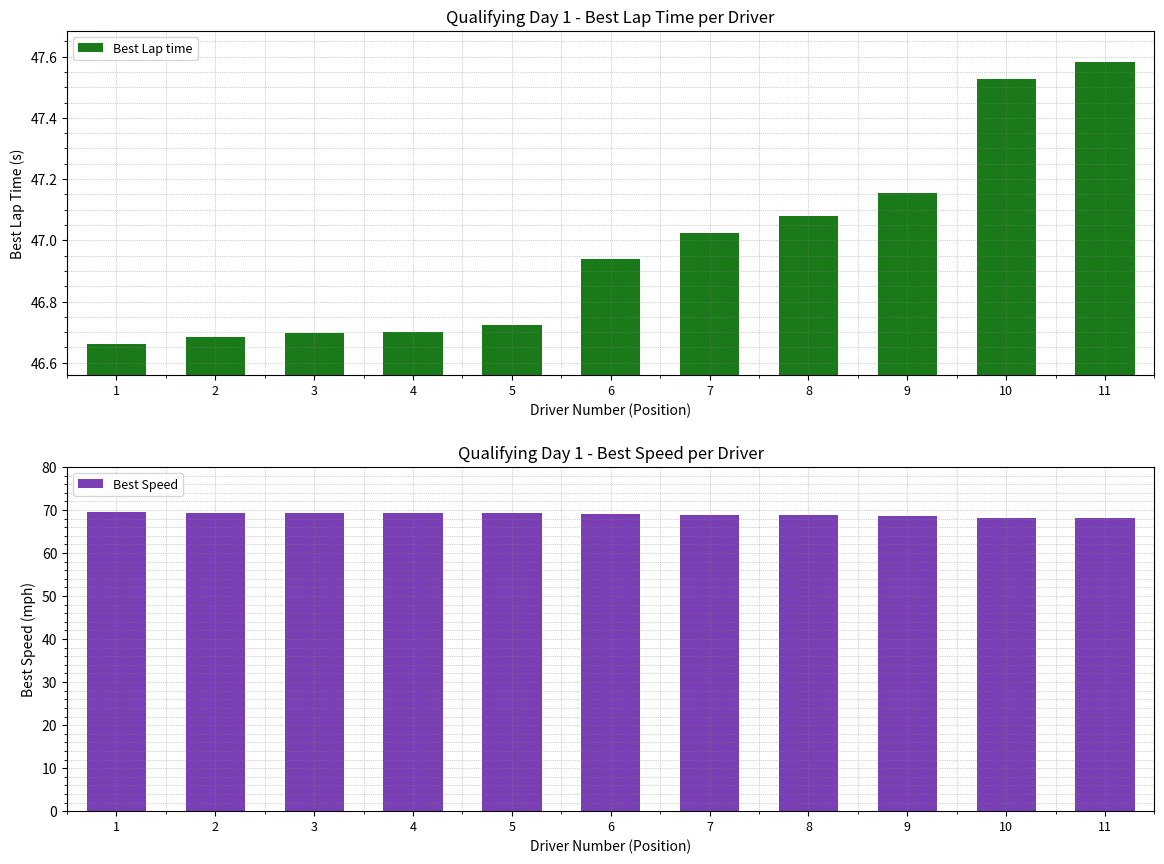

At which label does Best Speed reach its minimum?

11